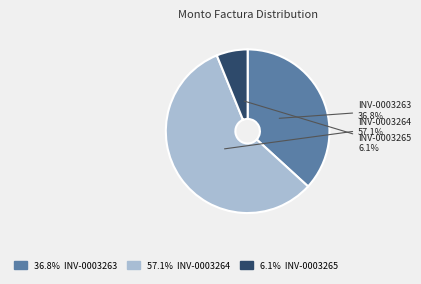

How much of the chart is everything except INV-0003263?

63.2%